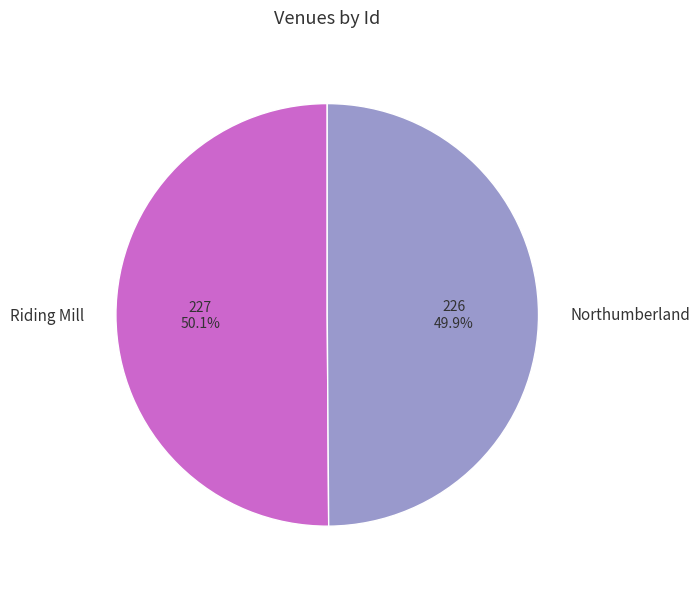

True or false: Northumberland accounts for 62% of the total.

False